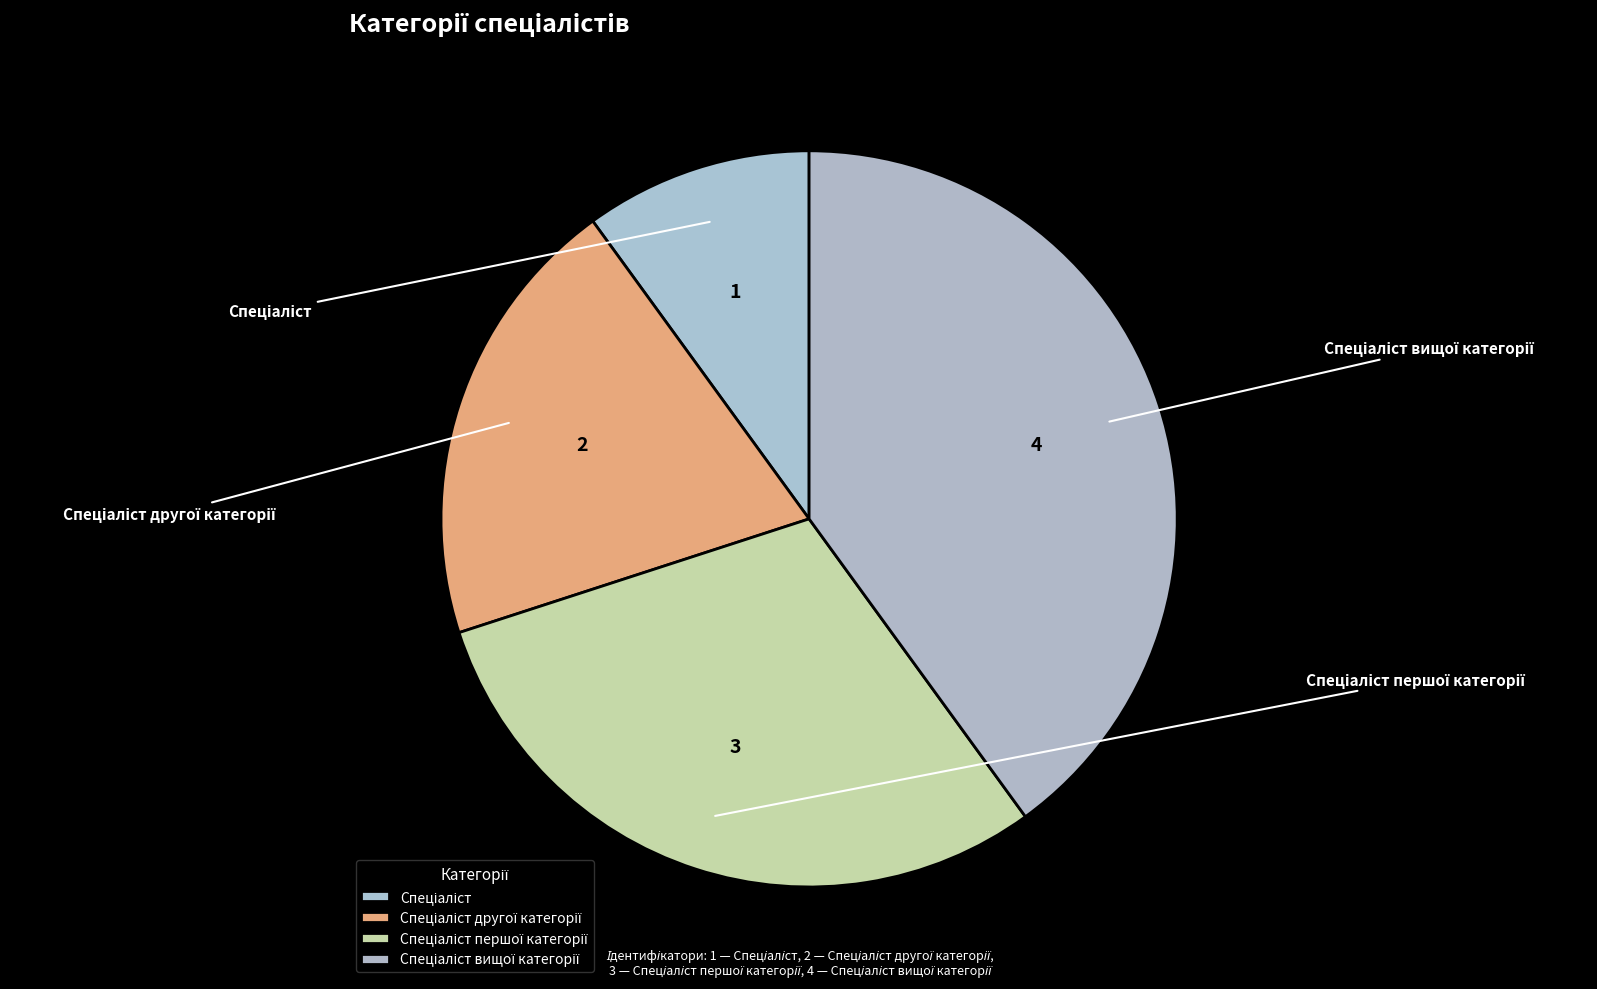

Rank the categories by value from highest to lowest.

Спеціаліст вищої категорії, Спеціаліст першої категорії, Спеціаліст другої категорії, Спеціаліст